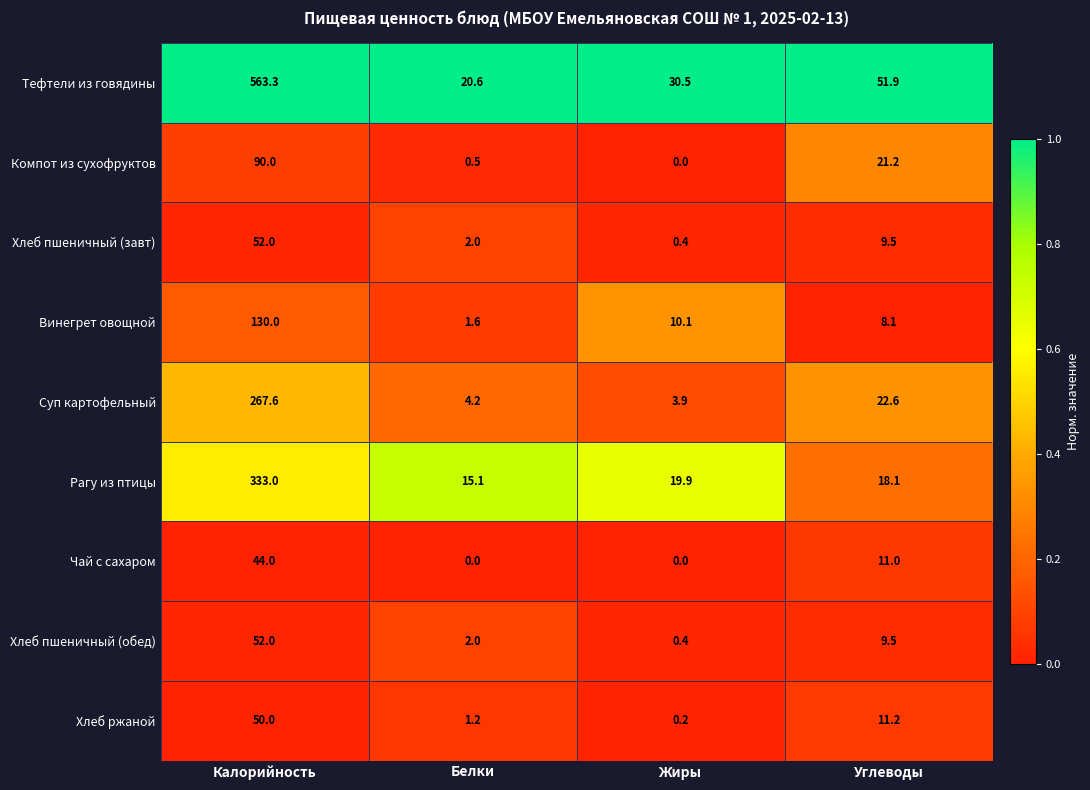

What is the sum of all Хлеб пшеничный (завт) values?

63.9